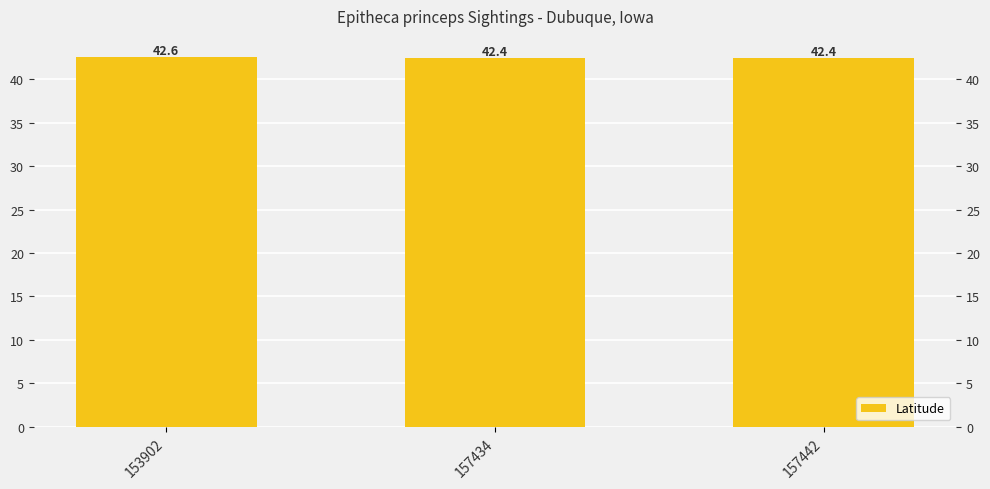

At which category does the chart reach its peak across all series?

153902